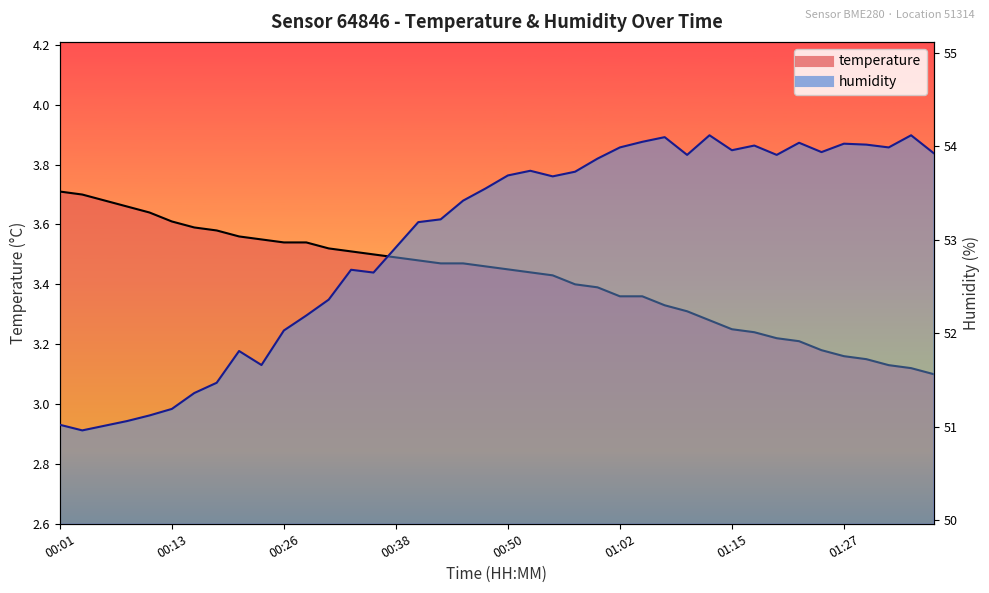

Reading left to right, list all the values displayed in this chart.

temperature: 00:01=3.7	00:03=3.7	00:06=3.7	00:08=3.7	00:11=3.6	00:13=3.6	00:16=3.6	00:18=3.6	00:21=3.6	00:23=3.5	00:26=3.5	00:28=3.5	00:31=3.5	00:33=3.5	00:36=3.5	00:38=3.5	00:41=3.5	00:43=3.5	00:45=3.5	00:48=3.5	00:50=3.5	00:53=3.4	00:55=3.4	00:58=3.4	01:00=3.4	01:02=3.4	01:05=3.4	01:07=3.3	01:10=3.3	01:12=3.3	01:15=3.2	01:17=3.2	01:19=3.2	01:22=3.2	01:24=3.2	01:27=3.2	01:29=3.1	01:32=3.1	01:34=3.1	01:36=3.1
humidity: 00:01=51.0	00:03=51.0	00:06=51.0	00:08=51.1	00:11=51.1	00:13=51.2	00:16=51.4	00:18=51.5	00:21=51.8	00:23=51.7	00:26=52.0	00:28=52.2	00:31=52.4	00:33=52.7	00:36=52.6	00:38=52.9	00:41=53.2	00:43=53.2	00:45=53.4	00:48=53.5	00:50=53.7	00:53=53.7	00:55=53.7	00:58=53.7	01:00=53.9	01:02=54.0	01:05=54.0	01:07=54.1	01:10=53.9	01:12=54.1	01:15=54.0	01:17=54.0	01:19=53.9	01:22=54.0	01:24=53.9	01:27=54.0	01:29=54.0	01:32=54.0	01:34=54.1	01:36=53.9